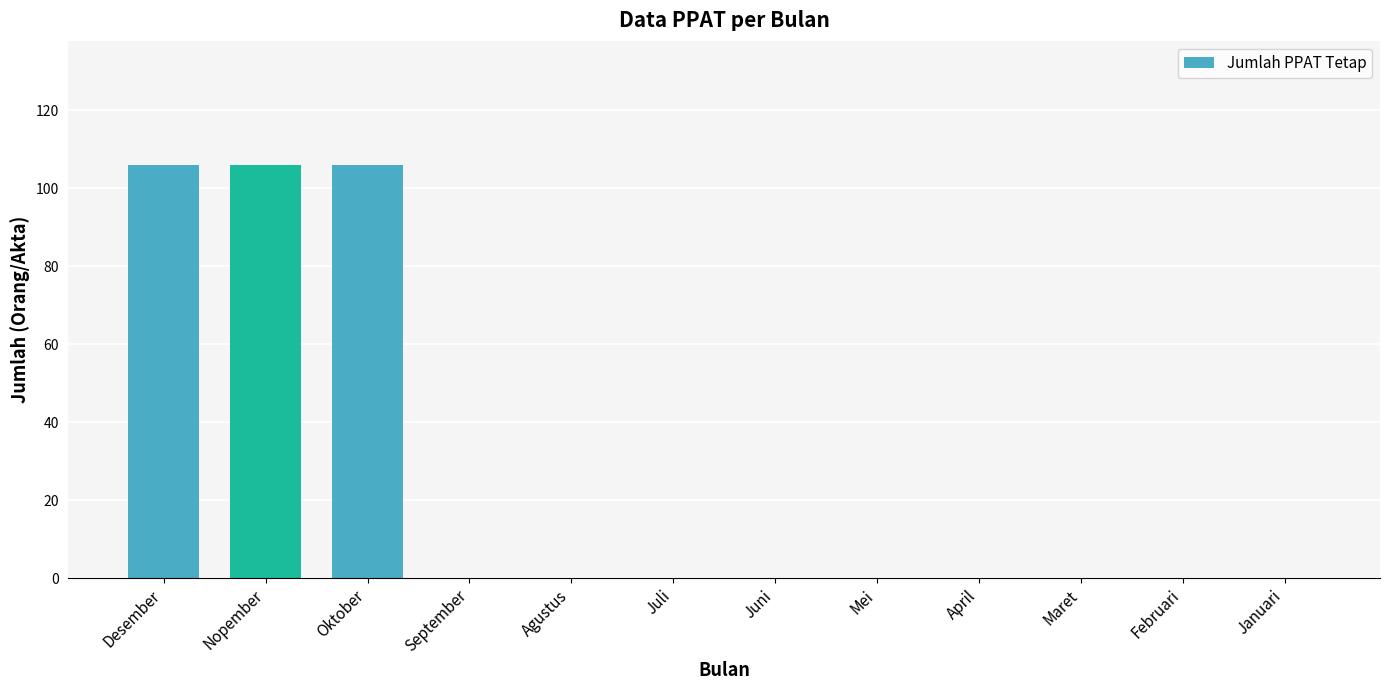

Reading right to left, extract all data points from this chart.

0	0	0	0	0	0	0	0	0	106	106	106